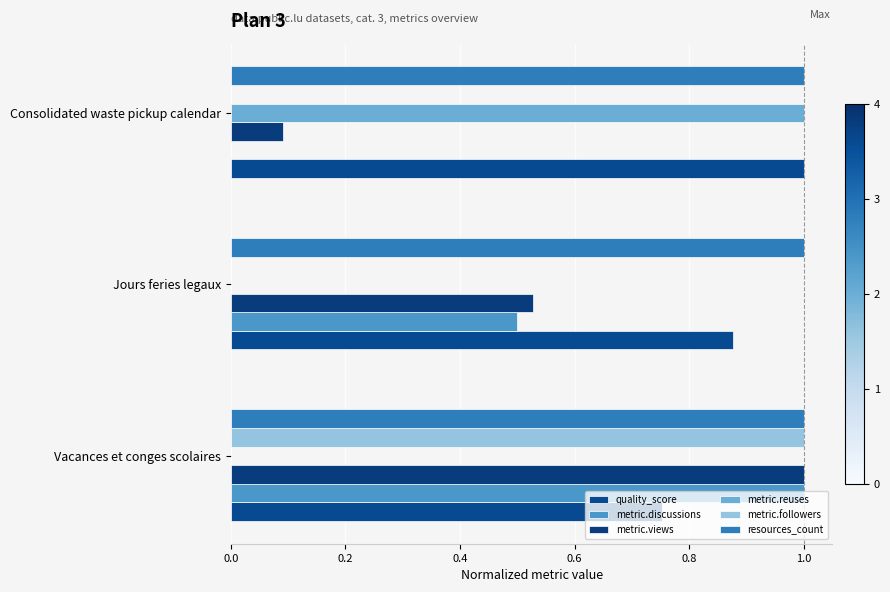

Count the number of categories in the chart.

3